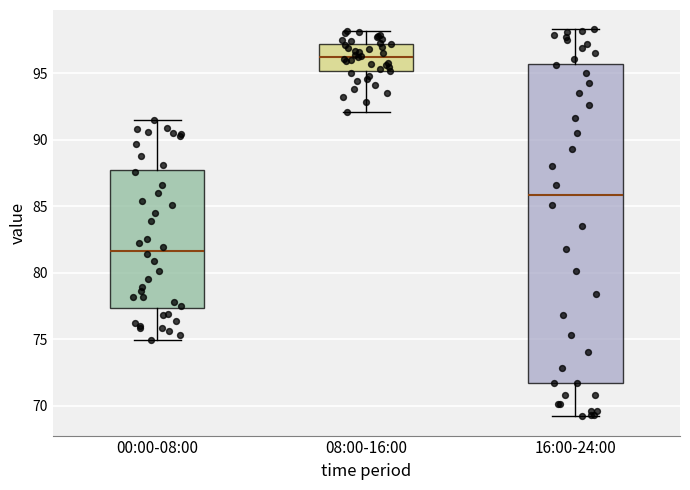

Reading left to right, read every box against the y-axis: the position of its median line, the range the box covers, and the ends of its whiskers. The values are not printed on the chart, so give them approximately, as read against the axis.

00:00-08:00: median 81.5, box 77.5 to 87.5, whiskers 75.0 to 91.5
08:00-16:00: median 96.5, box 95.0 to 97.0, whiskers 92.0 to 98.0
16:00-24:00: median 86.0, box 71.5 to 95.5, whiskers 69.0 to 98.5